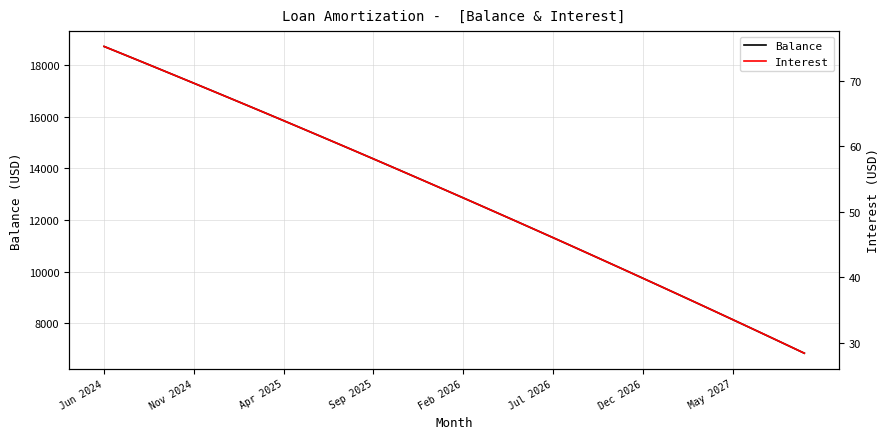

True or false: Interest and Balance cross at least once.

False